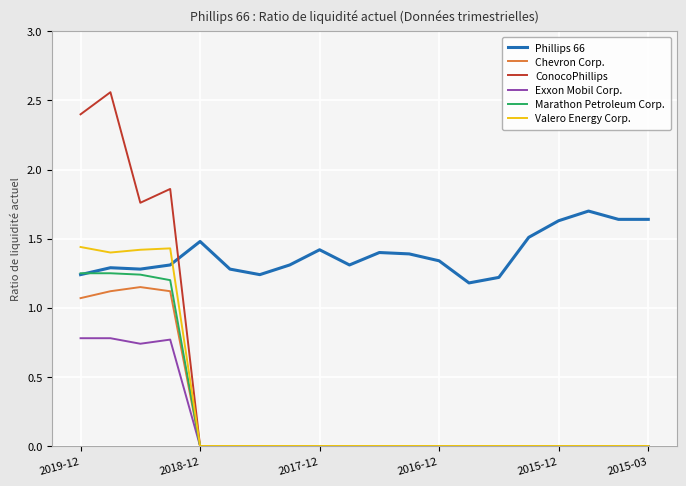

True or false: Valero Energy Corp. and Phillips 66 intersect in this chart.

True